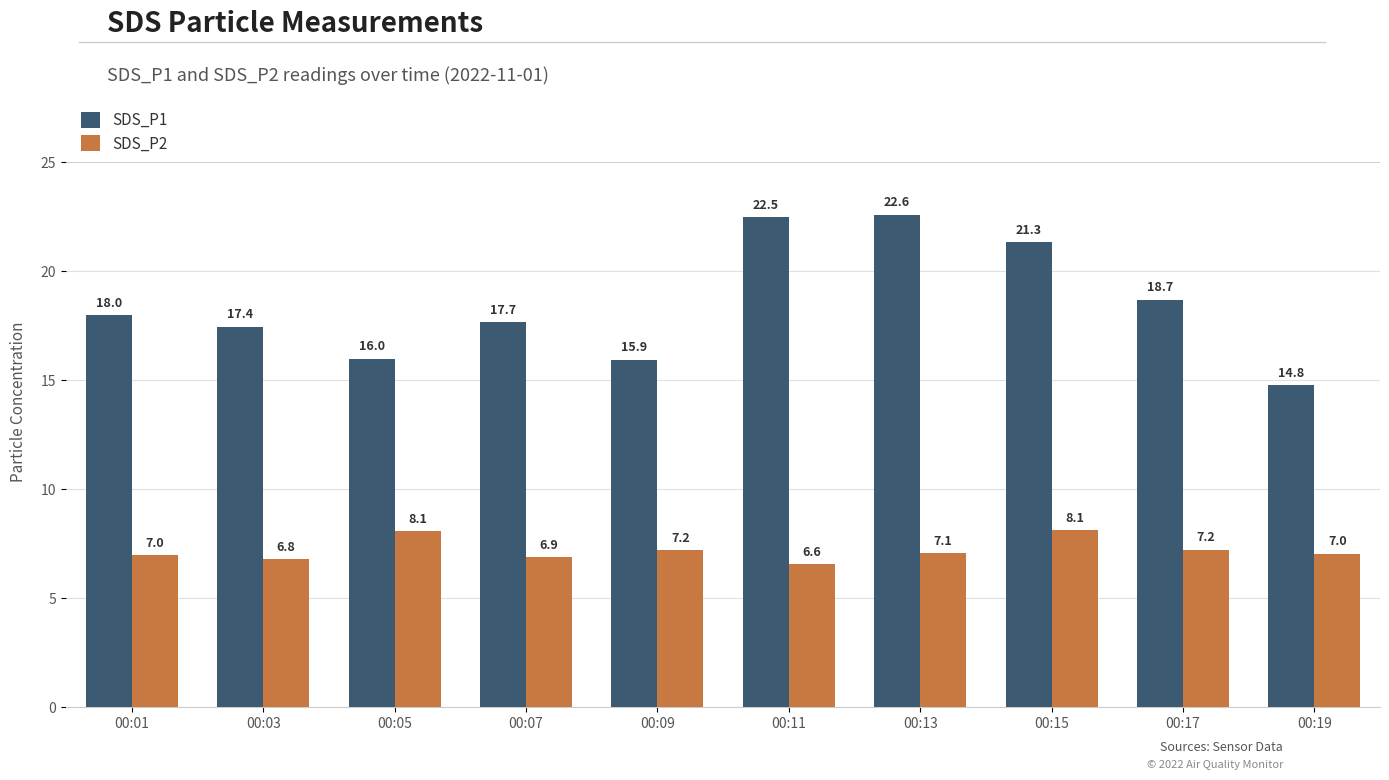

How many groups of bars are there?

10